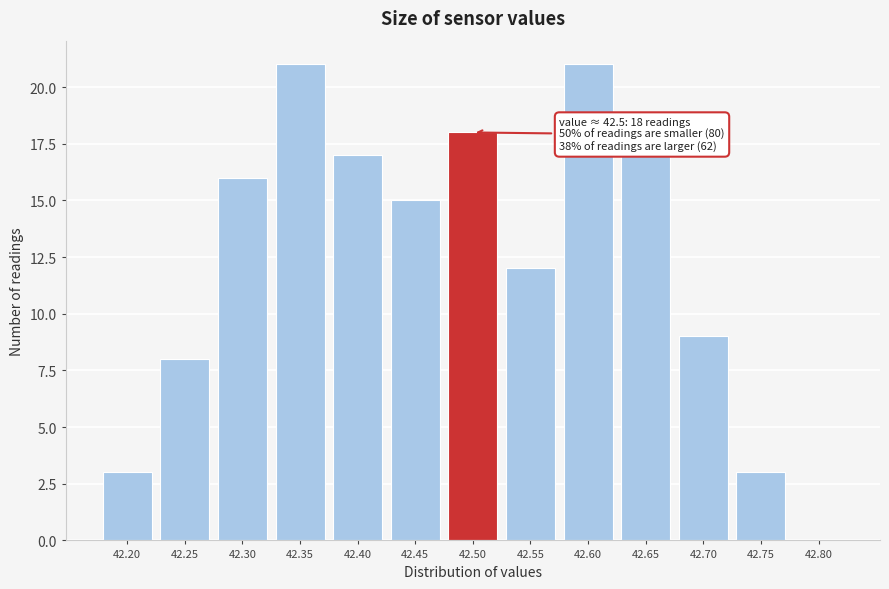

Reading right to left, transcribe all the data shown in this chart.

42.80=0	42.75=3	42.70=9	42.65=17	42.60=21	42.55=12	42.50=18	42.45=15	42.40=17	42.35=21	42.30=16	42.25=8	42.20=3